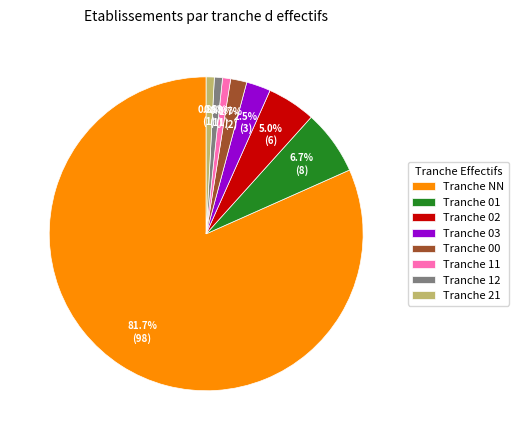

Approximately how many times larger is the value at Tranche 03 compared to Tranche 21?

3.0